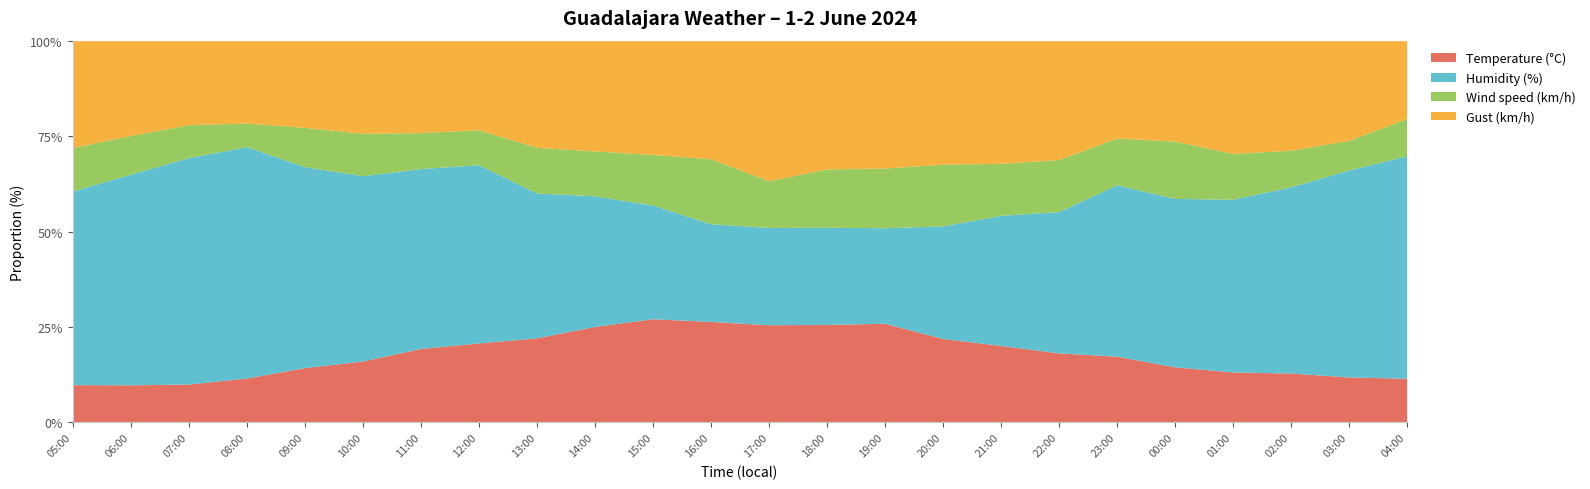

What is the total value across all series at 09:00?

100.0